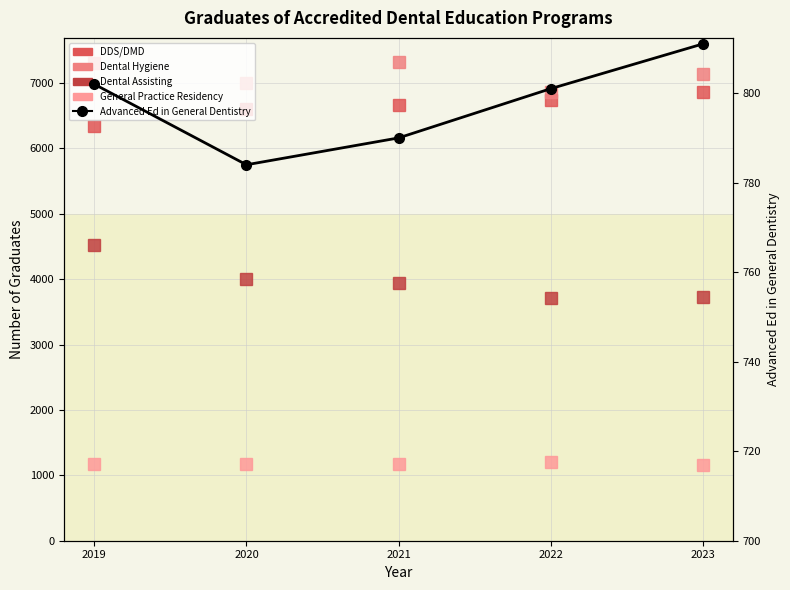

What is the smallest value displayed?

784